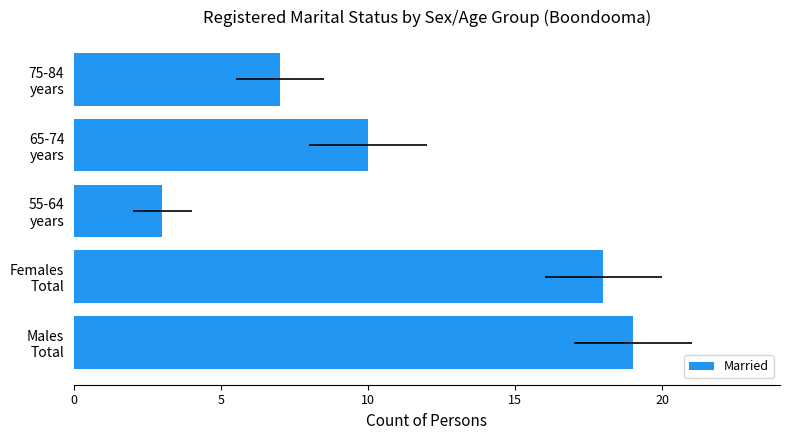

What is the change in value from 65-74 years to 75-84 years?

-3